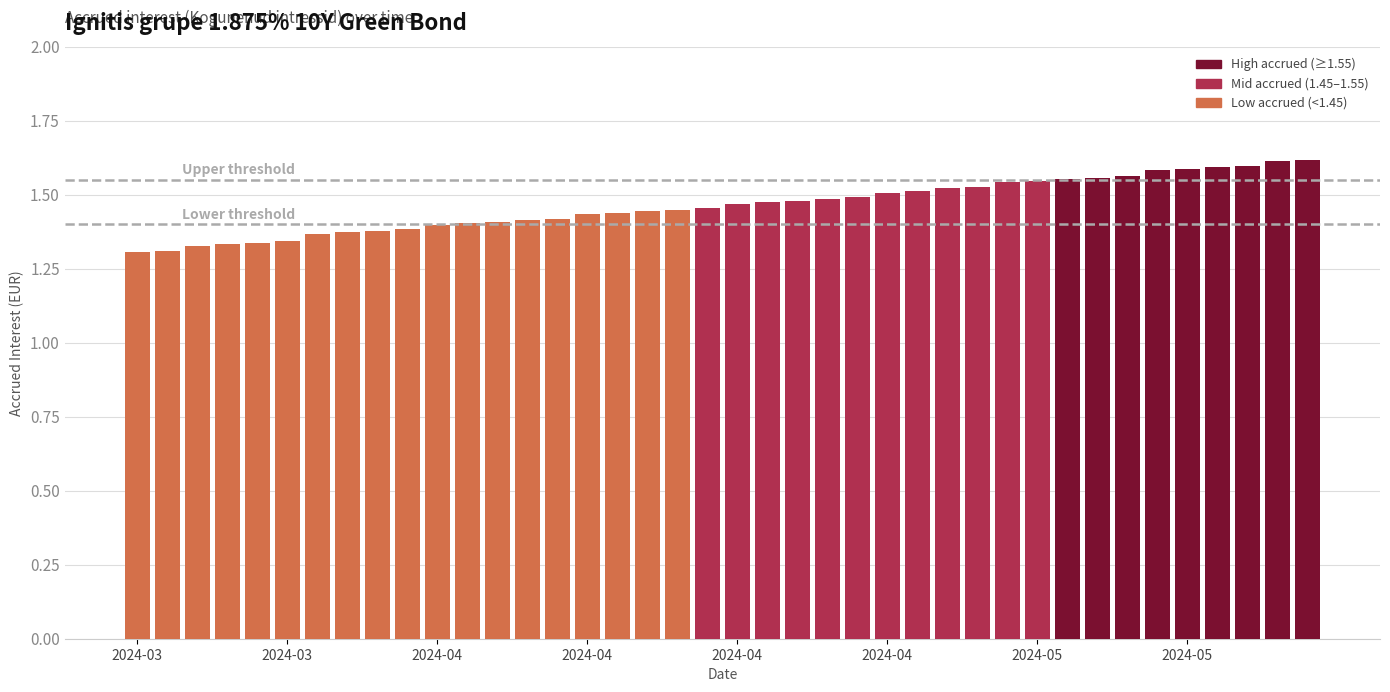

Are the bars grouped side by side (vs. stacked)?

No